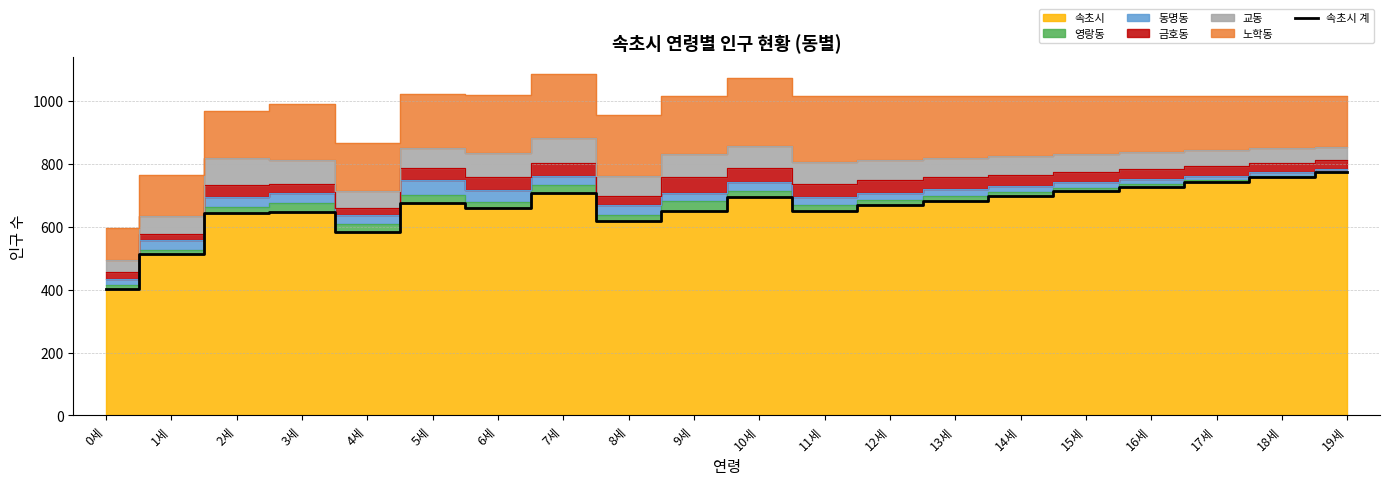

Where is the first local maximum?

3세